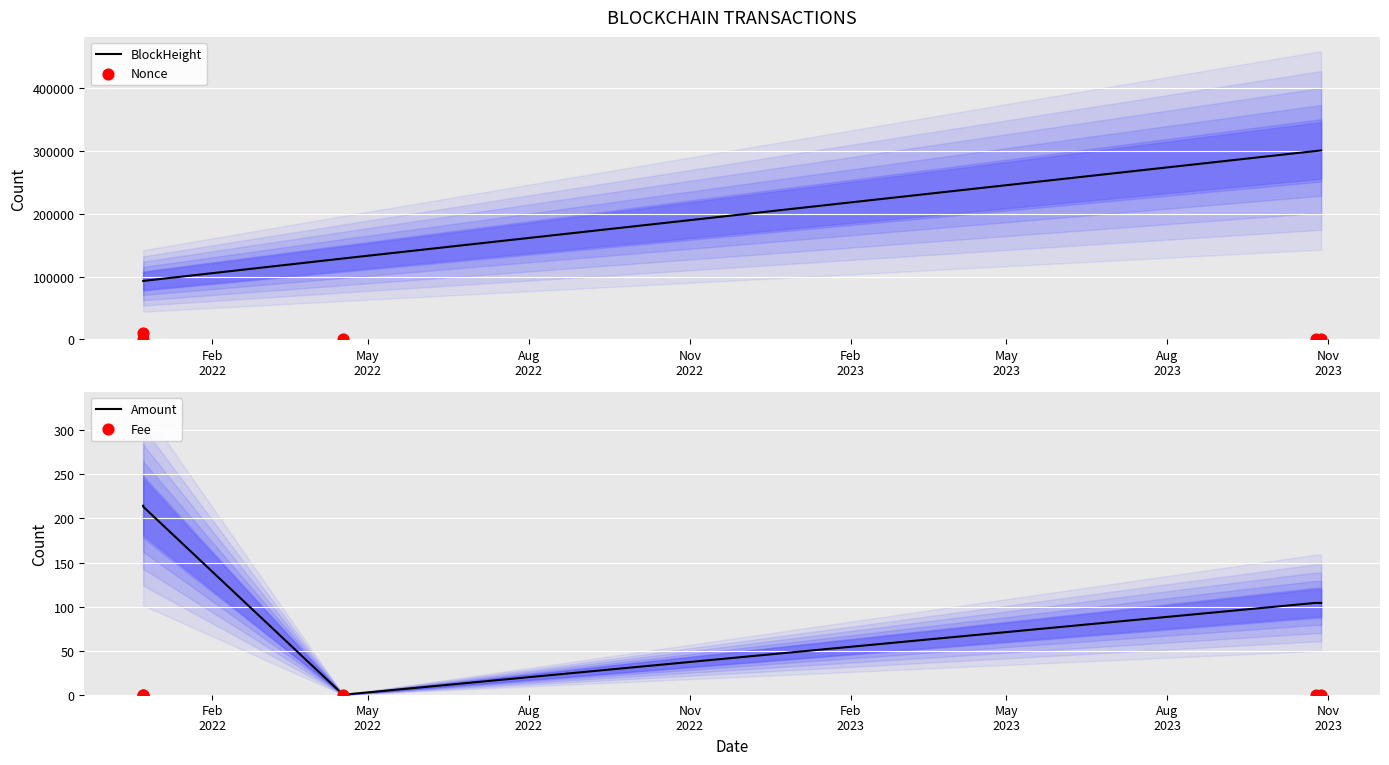

Which series has the largest total across all categories?

BlockHeight